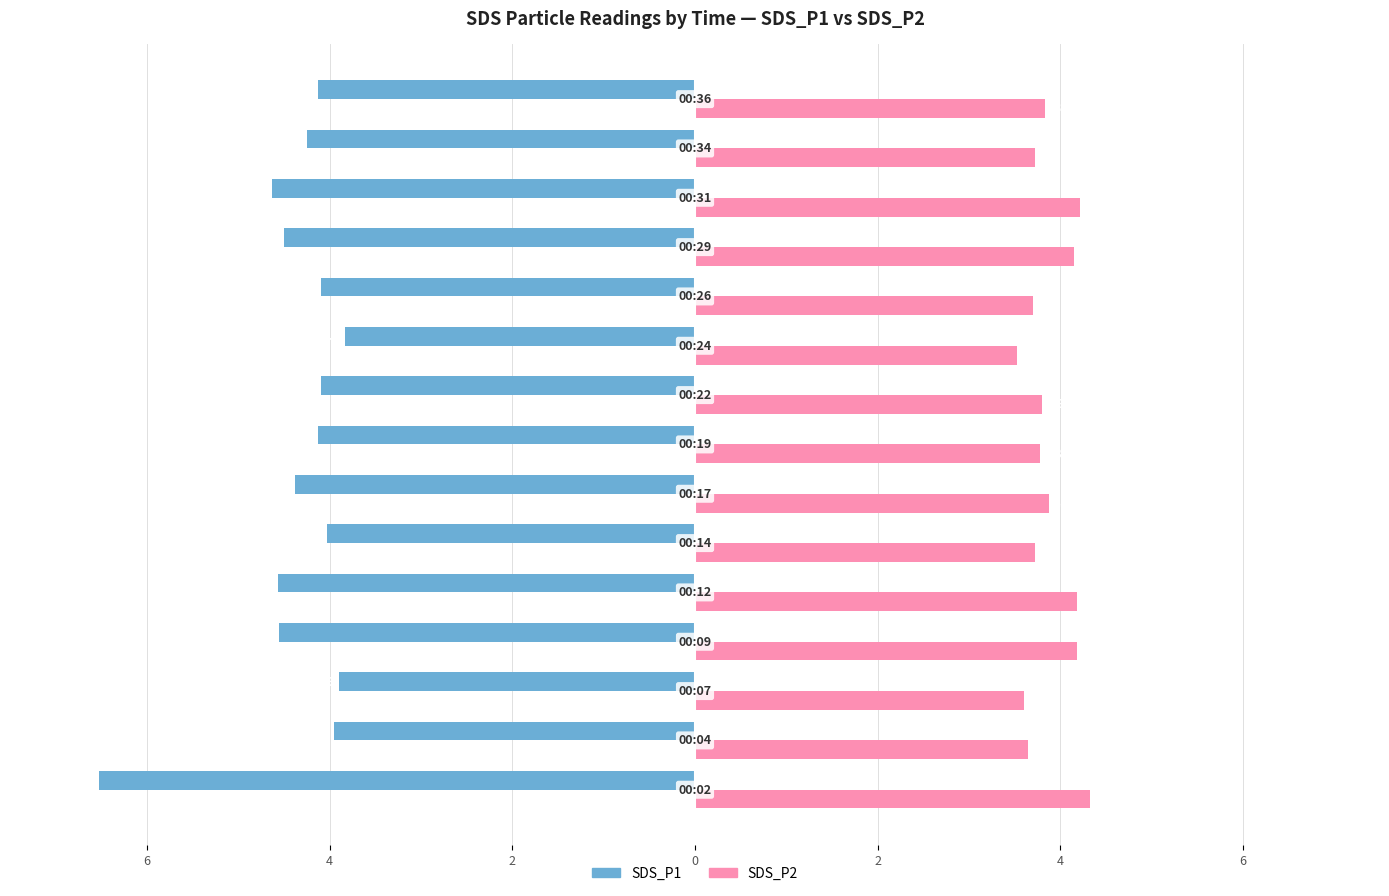

What is the difference between the maximum and minimum values in the SDS_P1 series?

2.7